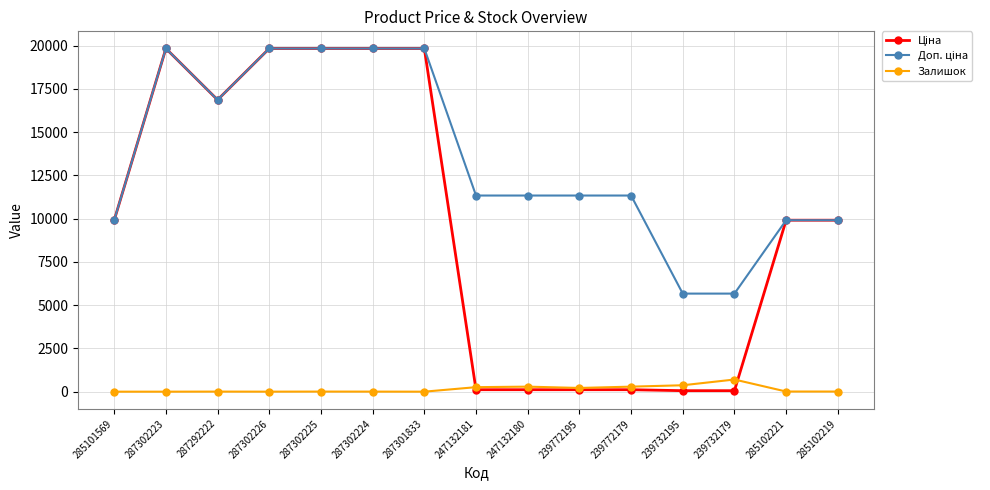

At how many categories does at least one series exceed 18359?

5